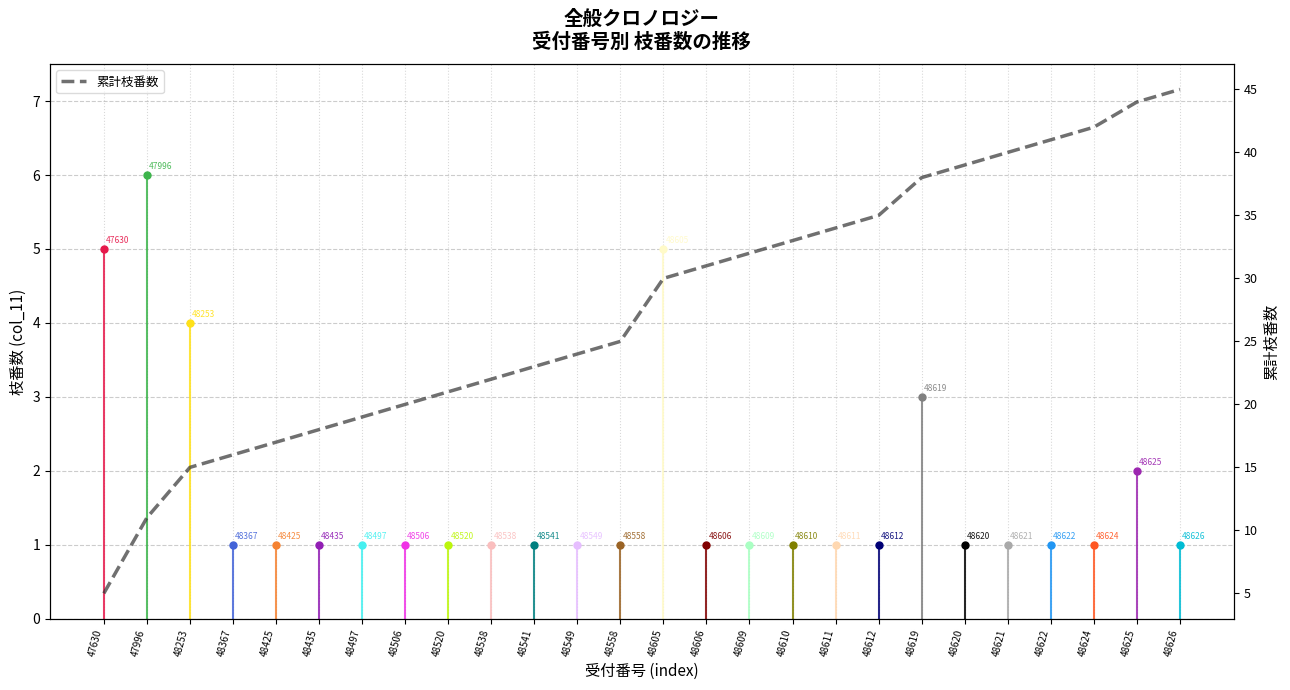

What is the difference between the maximum and second lowest values?

34